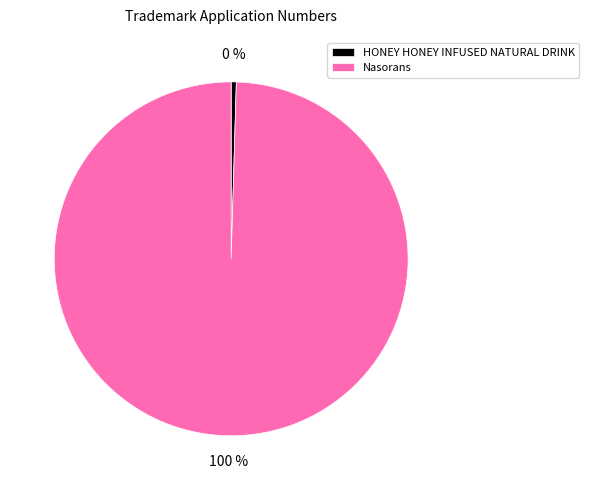

Between HONEY HONEY INFUSED NATURAL DRINK and Nasorans, which is larger?

Nasorans